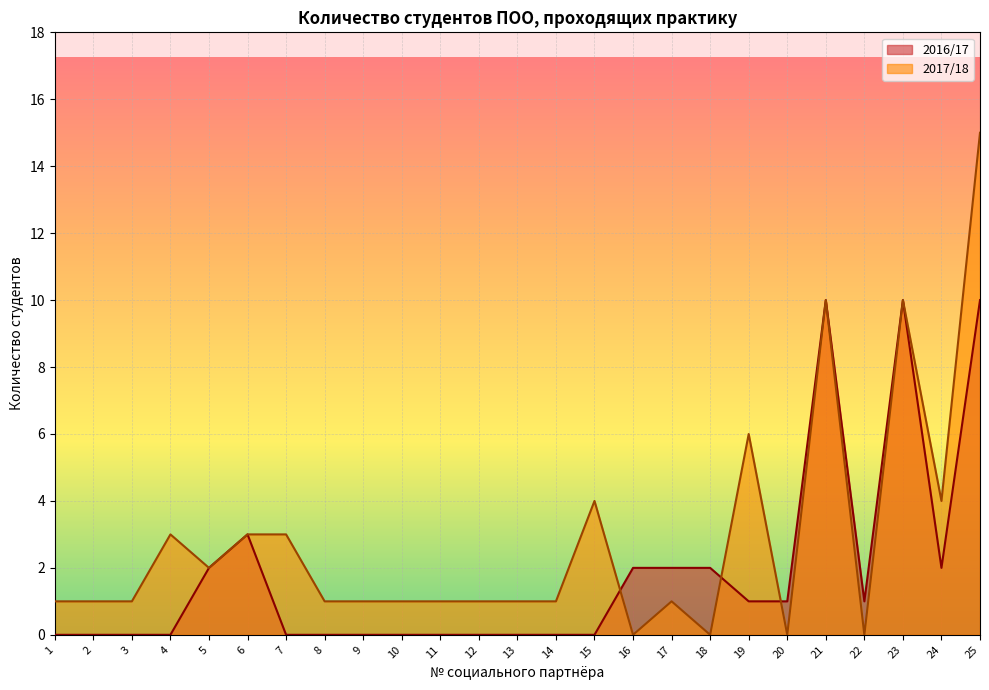

What is the average value of the 2016/17 series?

2